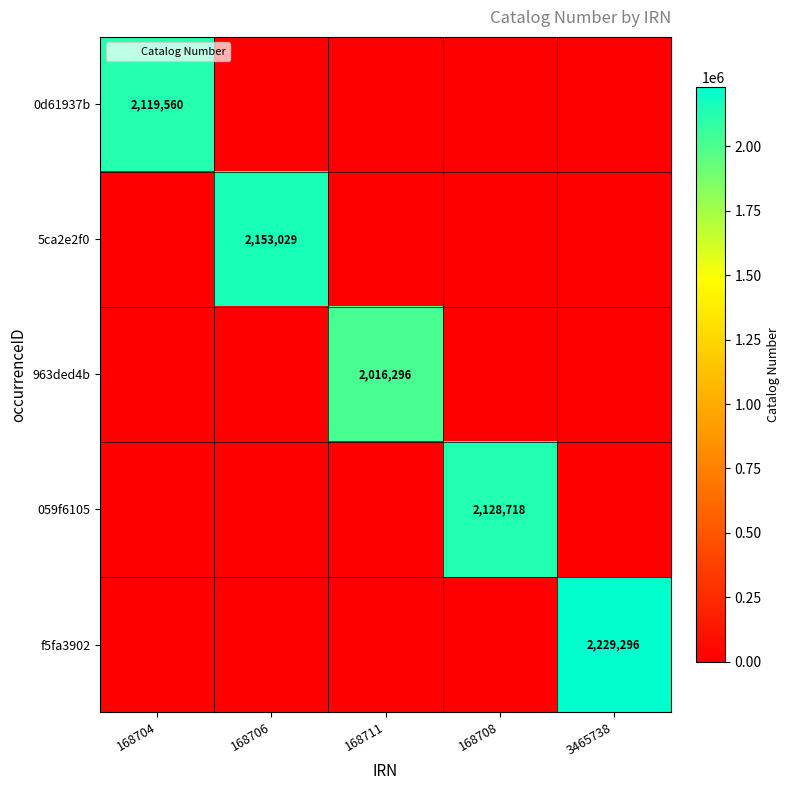

True or false: 5ca2e2f0 has a value of 2153029 at 168706.

True